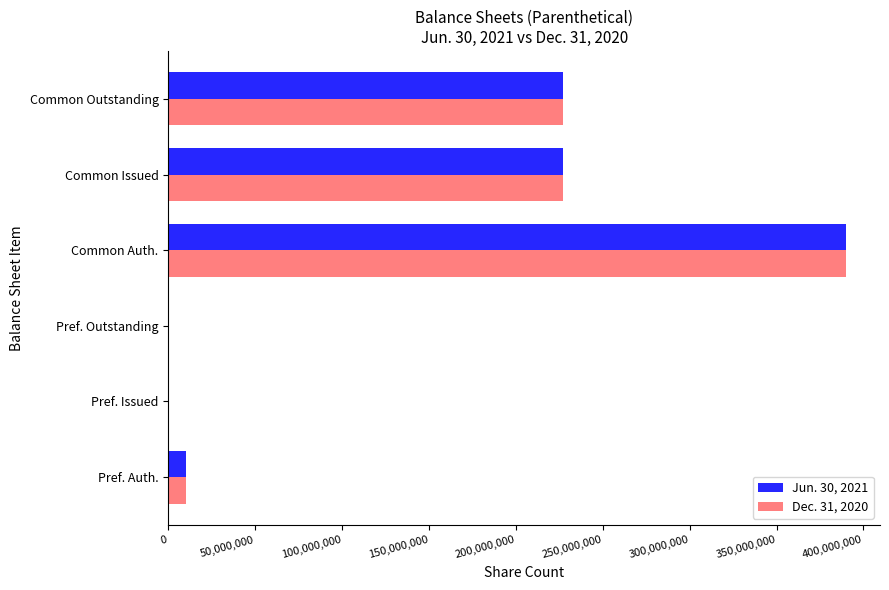

What is the sum of all Jun. 30, 2021 values?

854750000